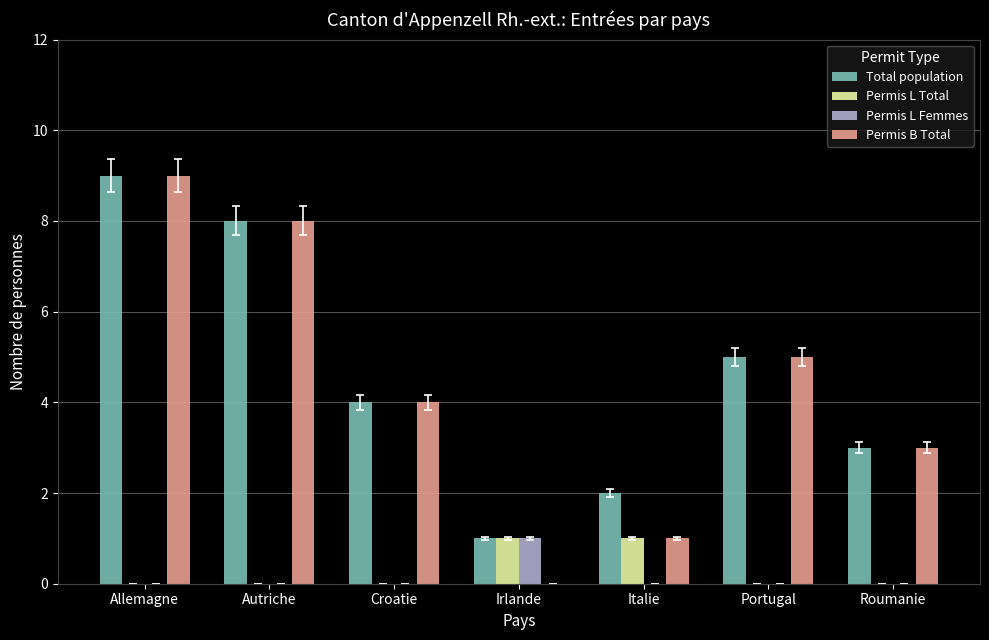

Which series has the largest total across all categories?

Total population